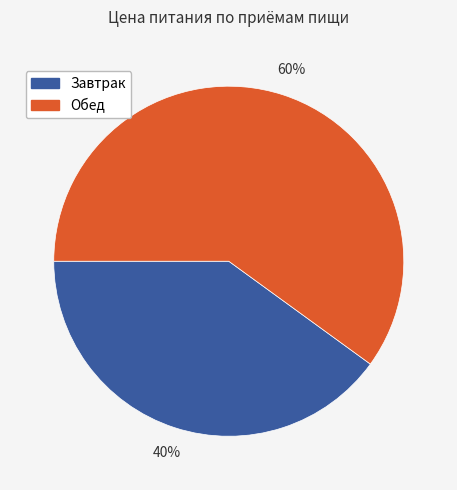

What percentage is the Завтрак slice, to the nearest percent?

40%